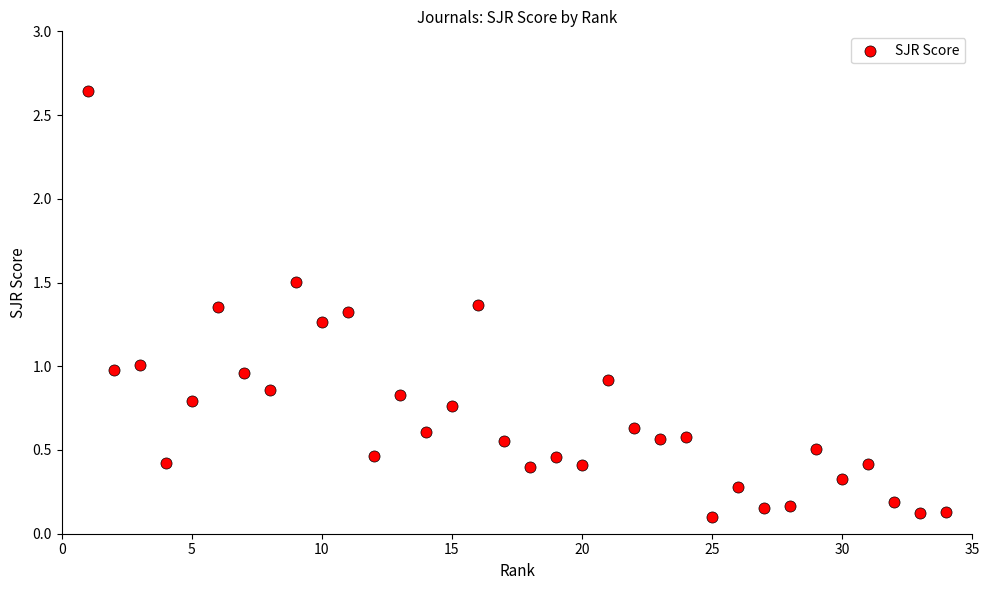

What is the range of X values (max minus min)?

33.0